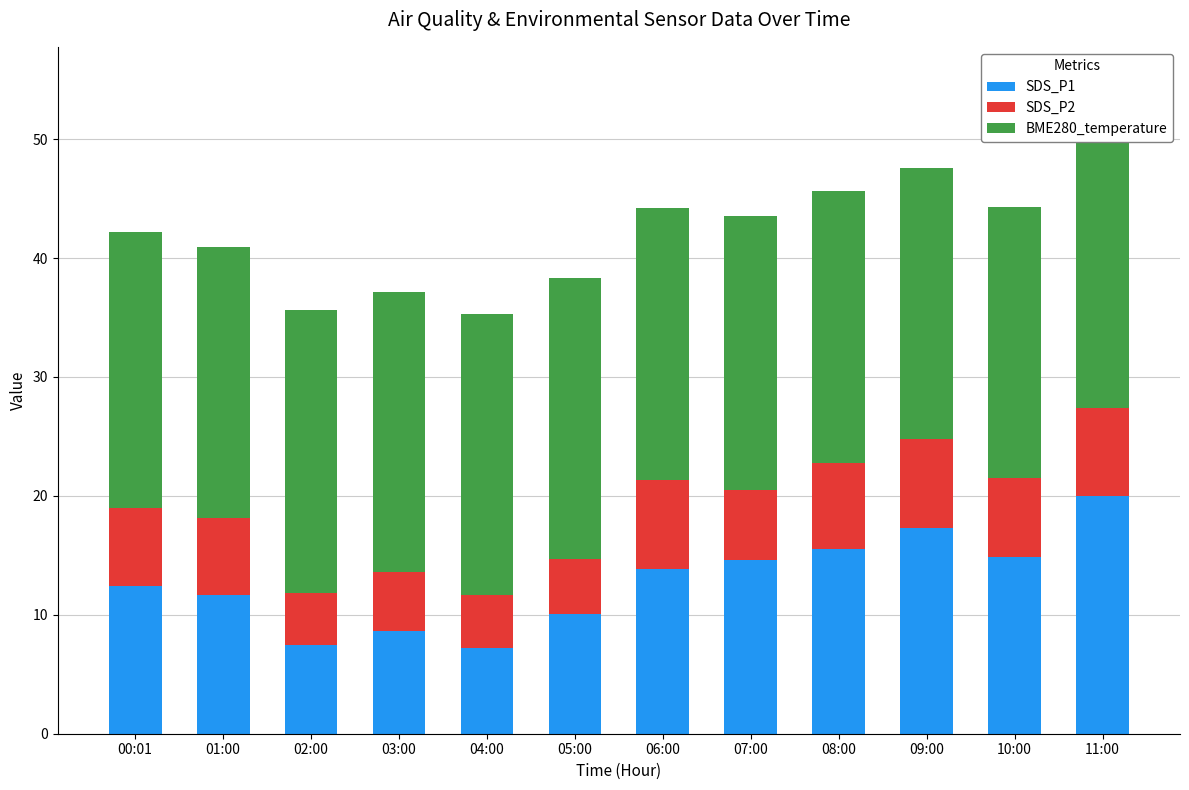

At which label does SDS_P1 reach its peak?

11:00